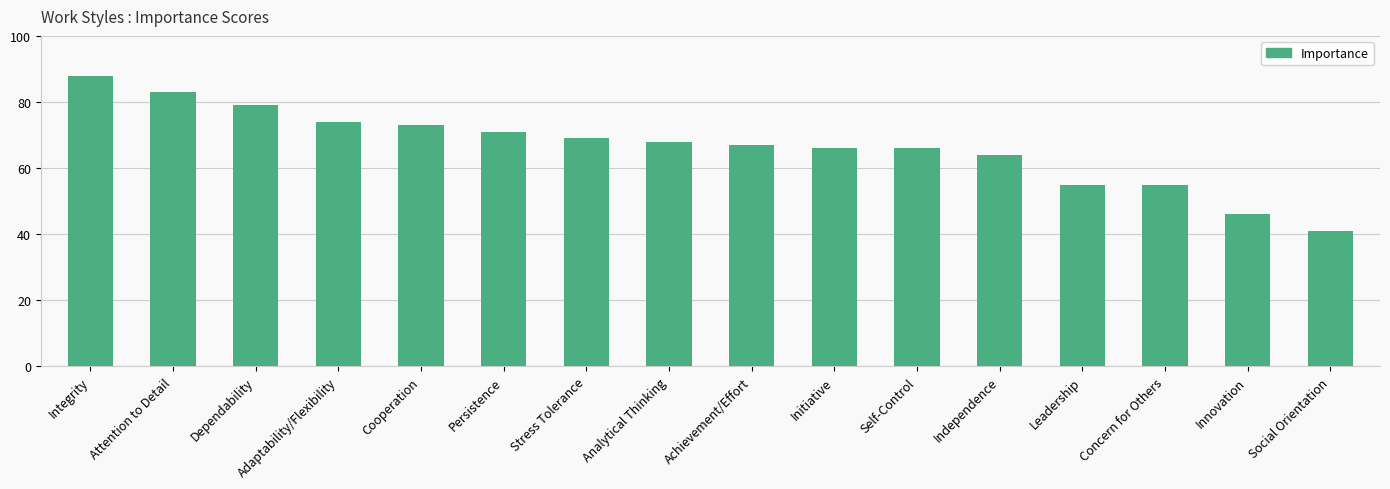

At which label is the value closest to 64?

Independence